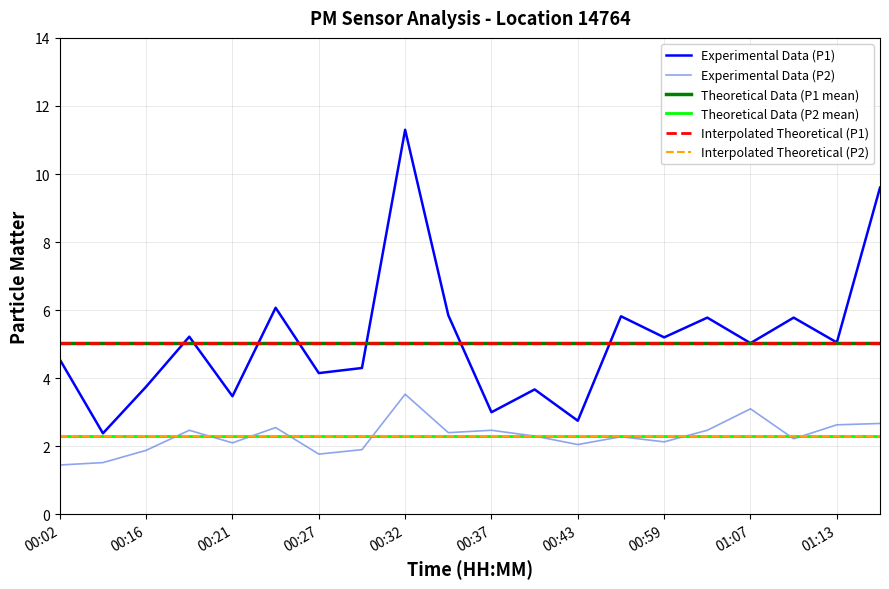

At which label does P1 reach its peak?

00:32